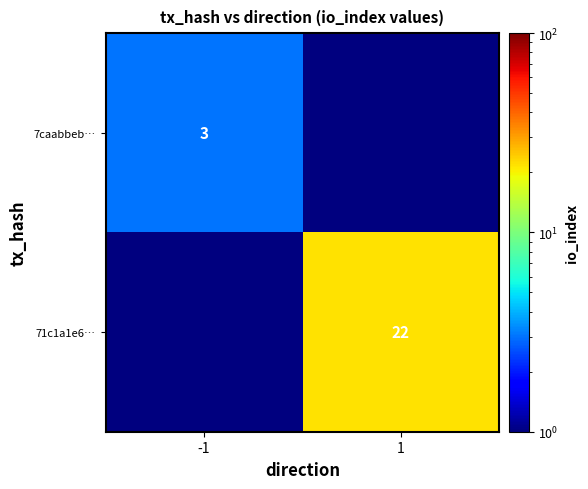

How many categories are shown in the chart?

2